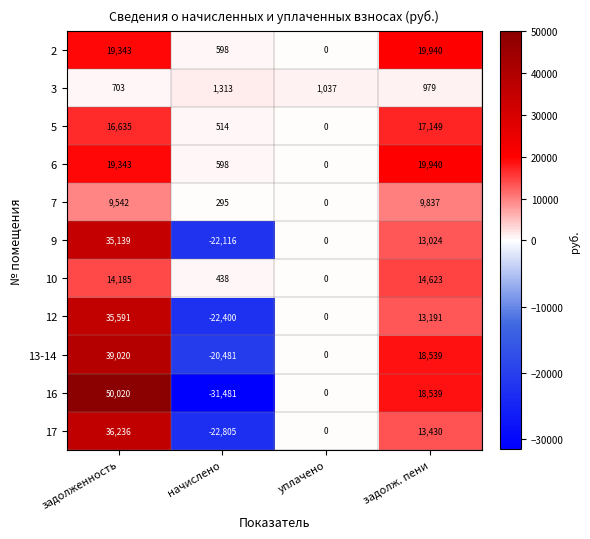

Which label corresponds to the largest value in the chart?

задолженность